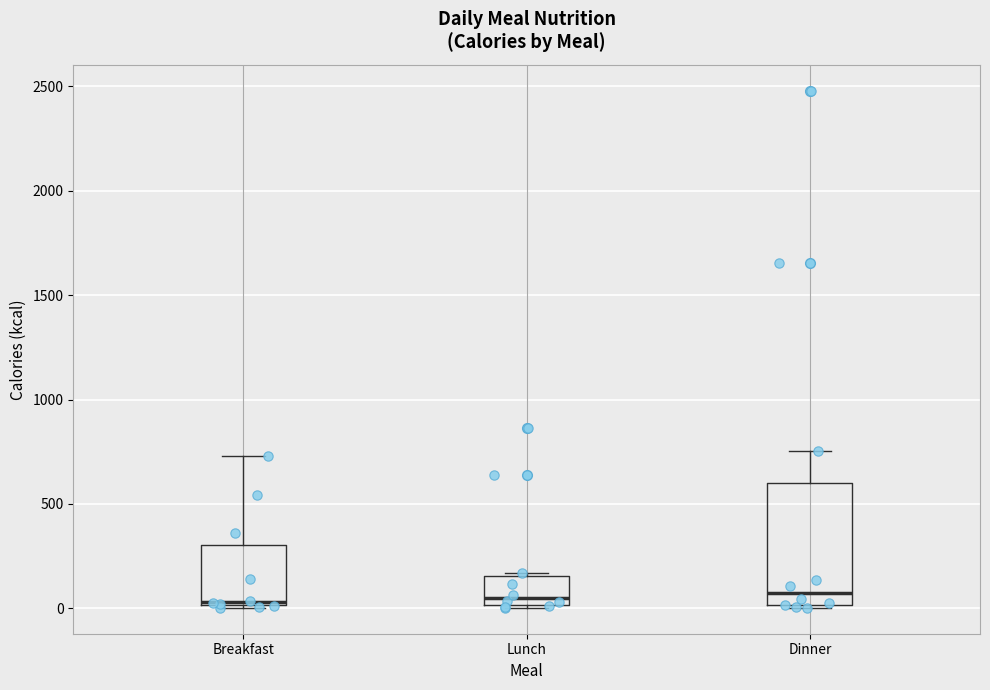

Where does the upper whisker of the box for Breakfast end on the y-axis? The values are not printed on the chart, so give them approximately, as read against the axis.

750